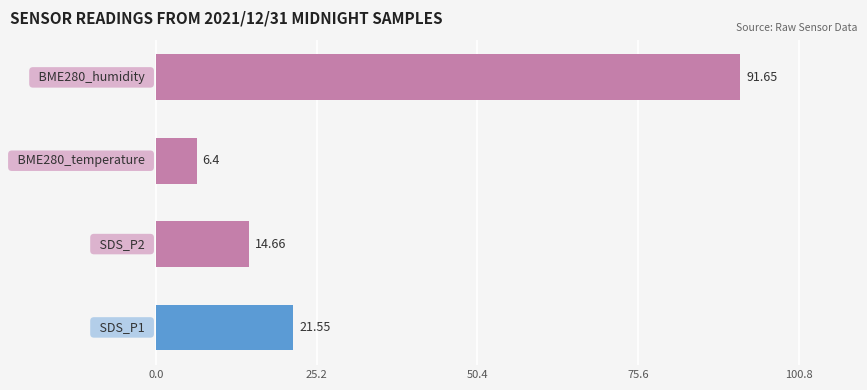

What is the sum of all values?

134.3